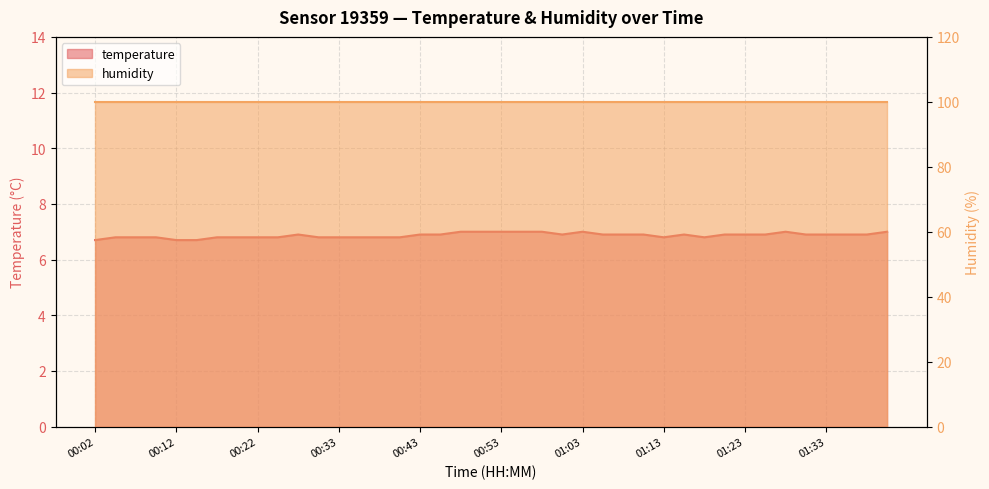

True or false: the data shows 6.9 at 00:28.

True